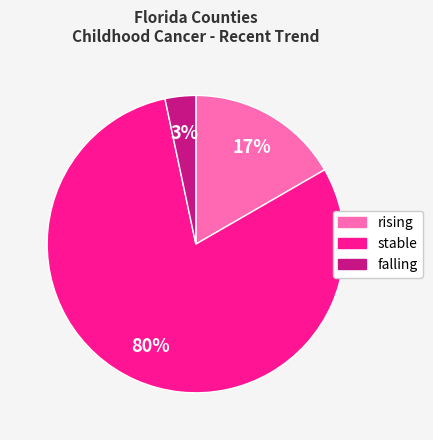

True or false: rising accounts for 3% of the total.

False